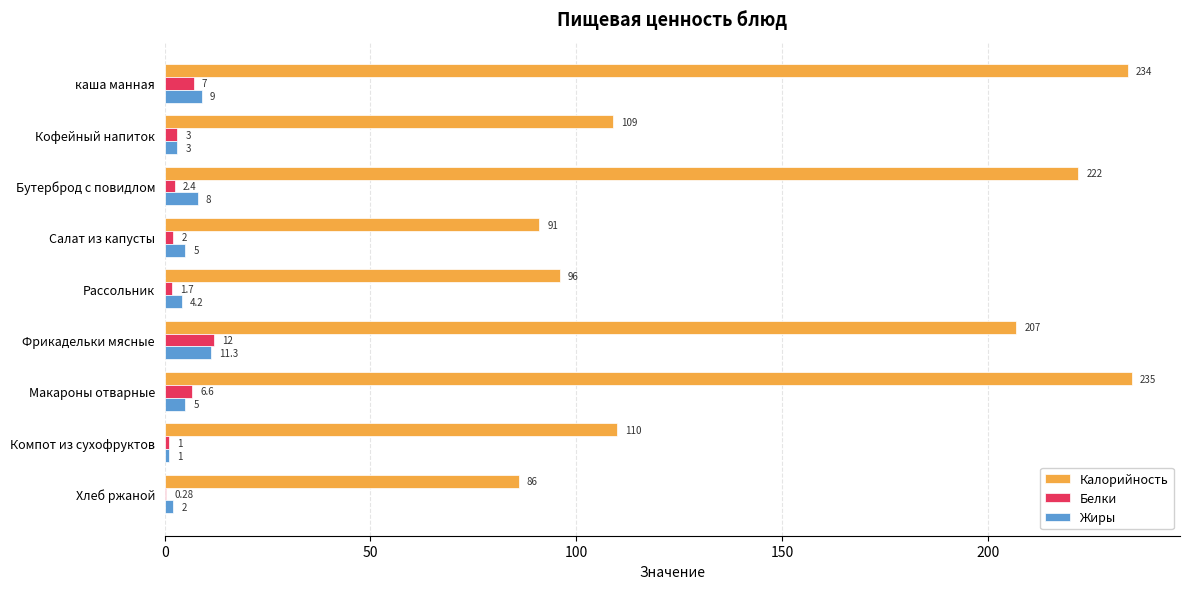

Is the value of Белки at Салат из капусты greater than the value of Калорийность at Хлеб ржаной?

No